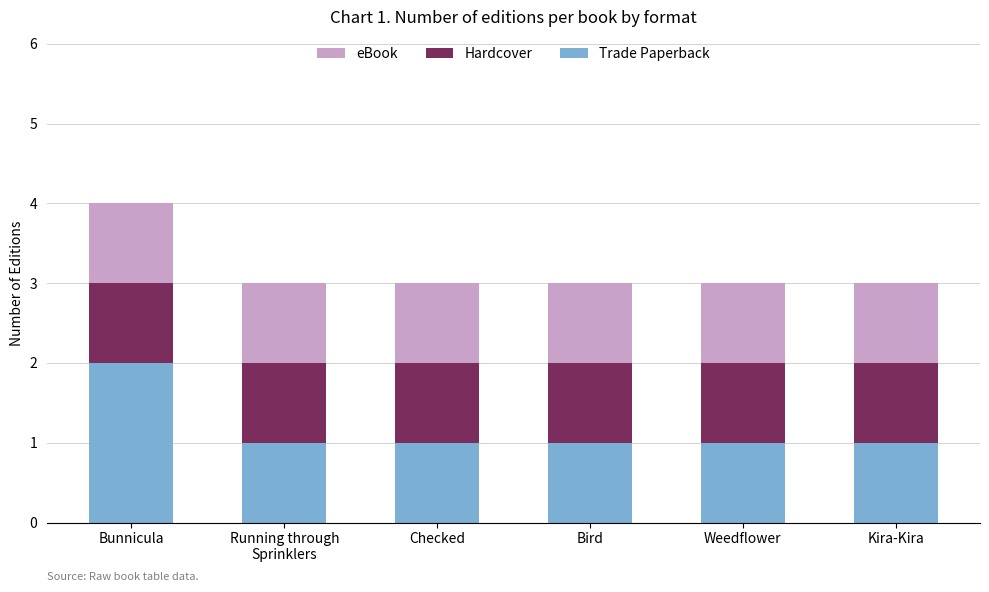

At which category is the sum across all series the highest?

Bunnicula